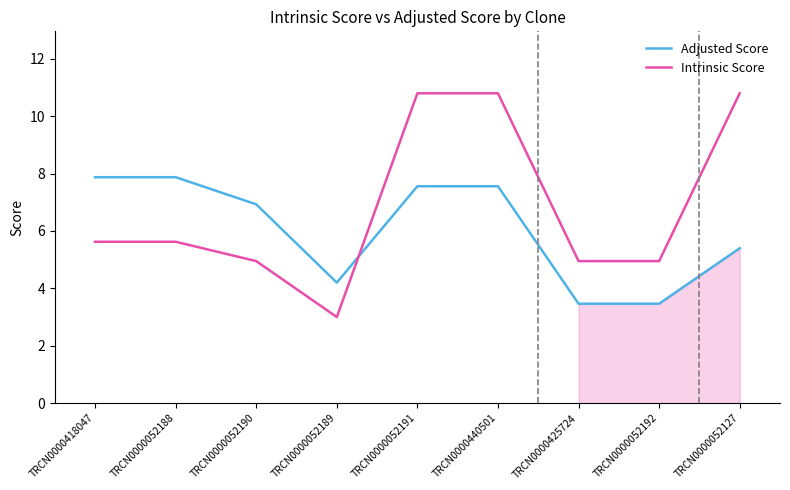

At which label does Intrinsic Score first exceed 5?

TRCN0000418047